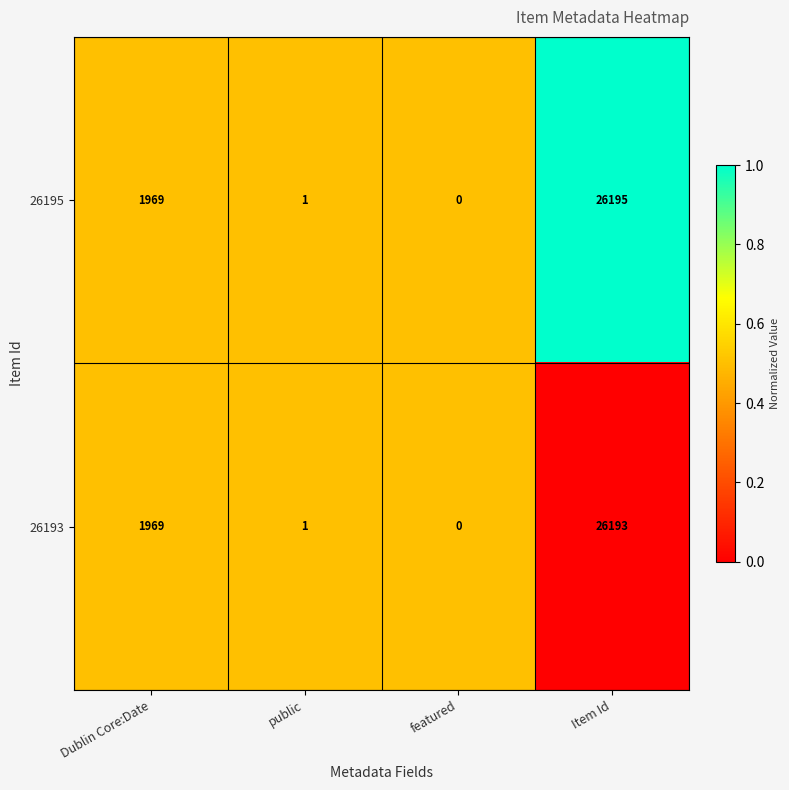

Reading right to left, extract all data points from this chart.

26195: 26195	0	1	1969
26193: 26193	0	1	1969